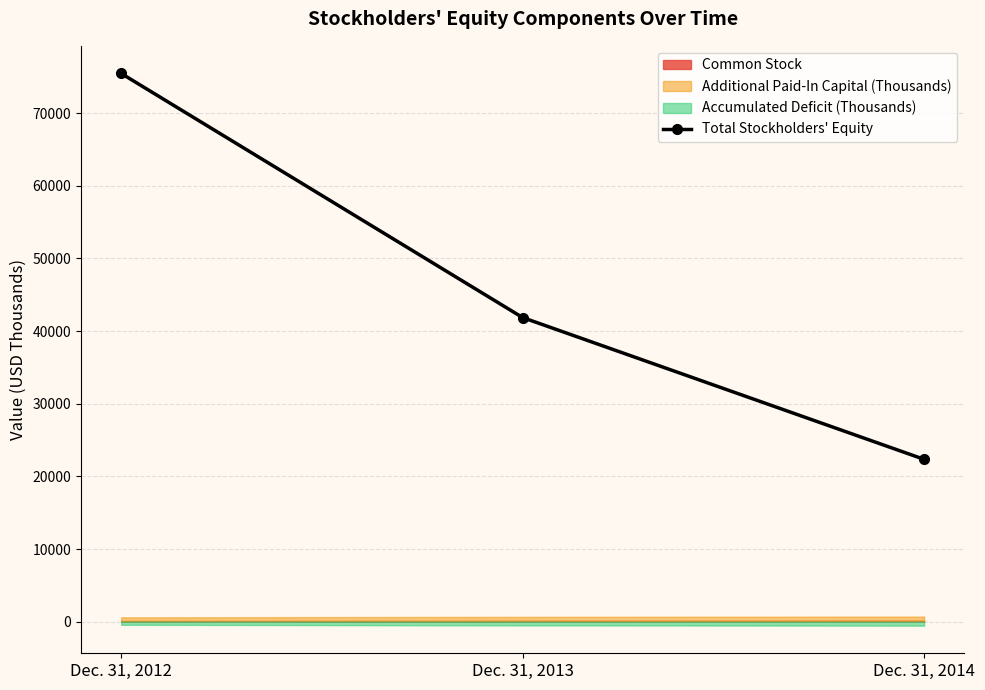

Approximately how many times larger is the value at Dec. 31, 2013 compared to Dec. 31, 2014?

1.9